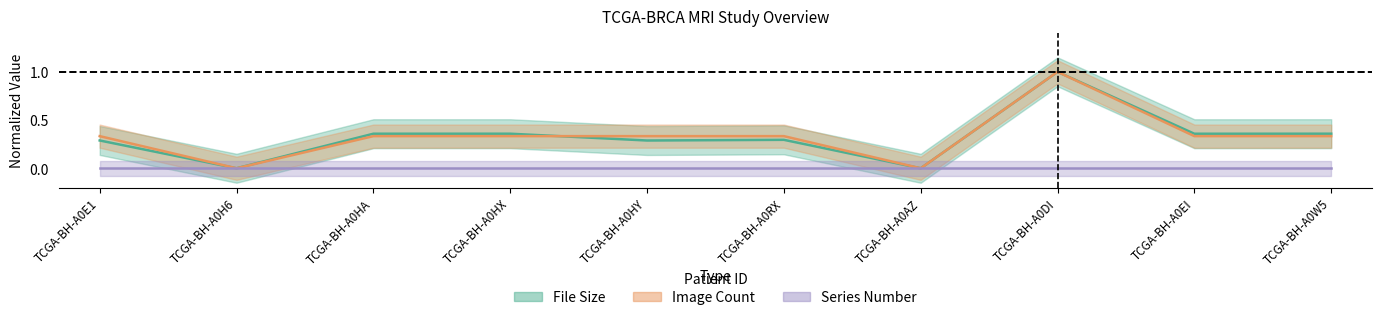

What is the difference between the second highest and minimum values in the Image Count series?

0.3